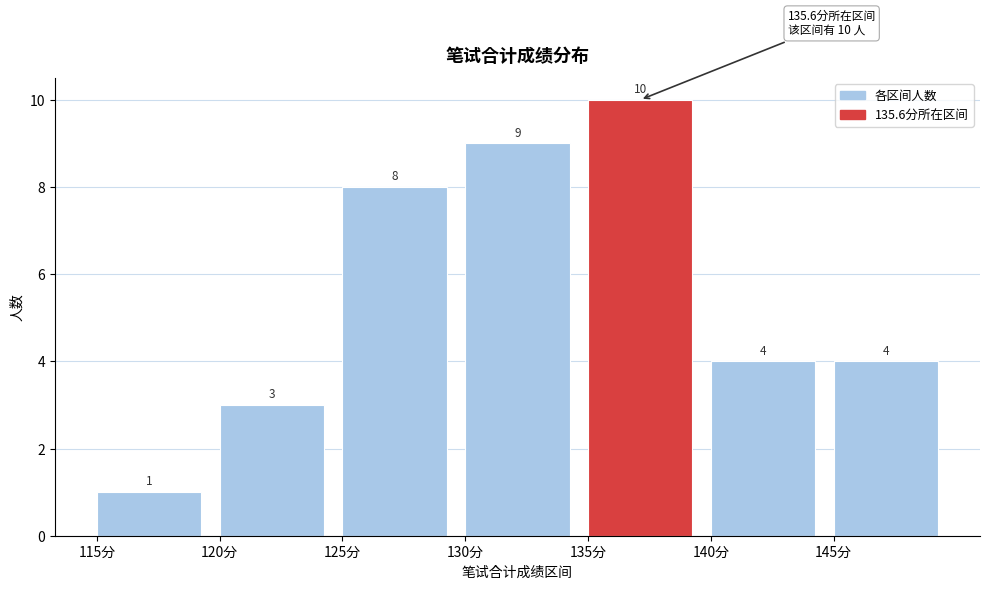

Reading left to right, list every bar in this chart as the range it spans on the x-axis followed by its height.

115 to 120: 1
120 to 125: 3
125 to 130: 8
130 to 135: 9
135 to 140: 10
140 to 145: 4
145 to 150: 4